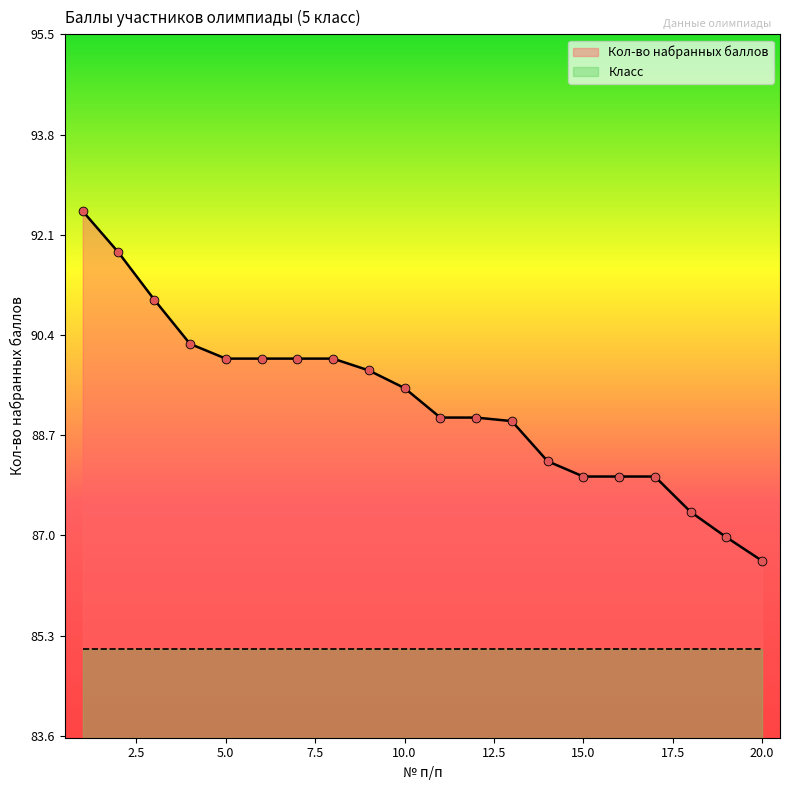

What is the ratio of the value at 12 to the value at 17?

1.0